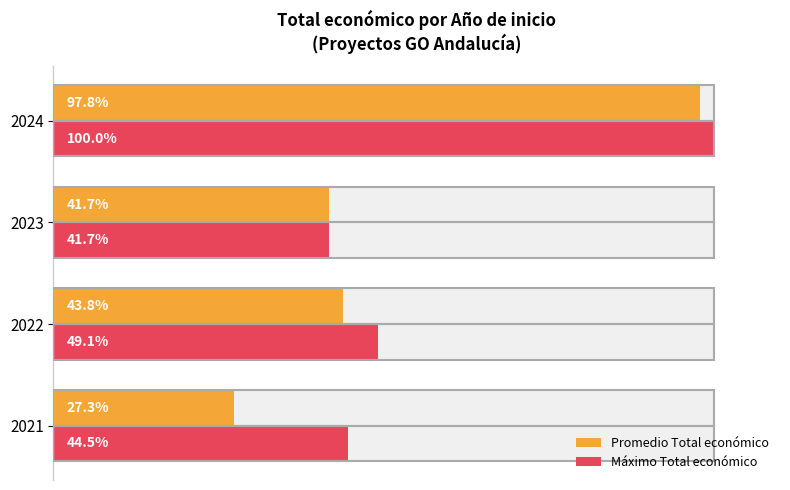

How many groups of bars are there?

4